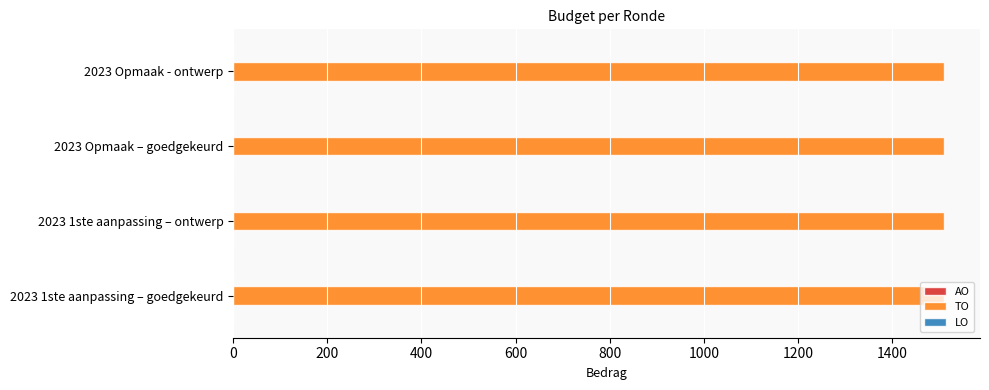

Which series has the widest spread of values?

AO